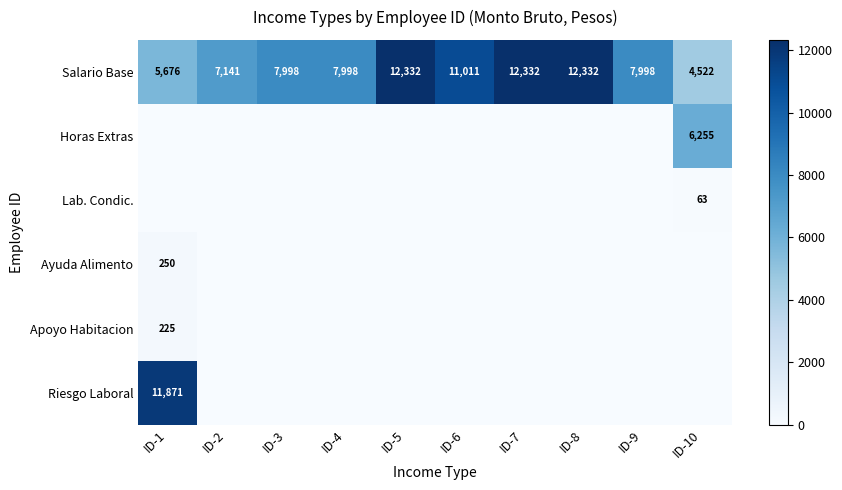

Is it true that Salario Base equals 5676 at ID-1?

True